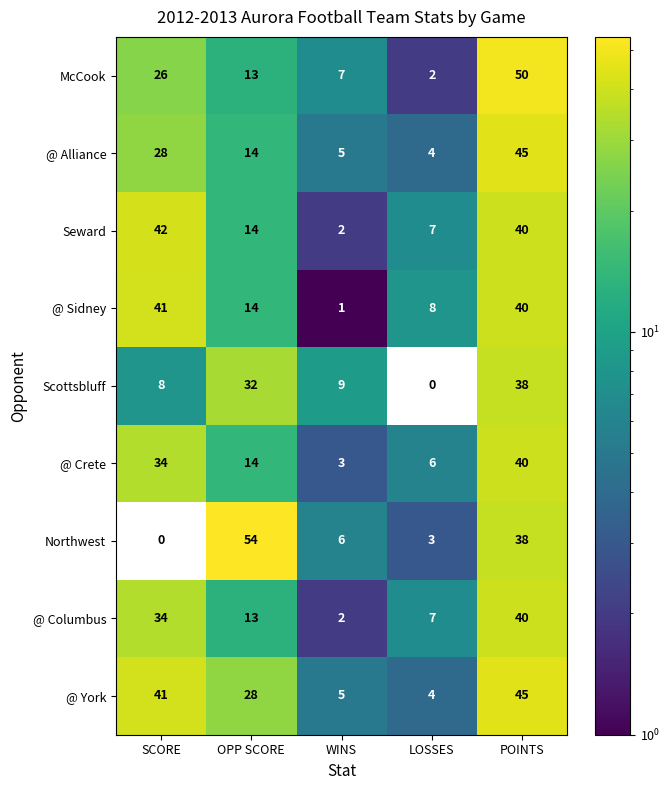

How many positive values does the Northwest series have?

4